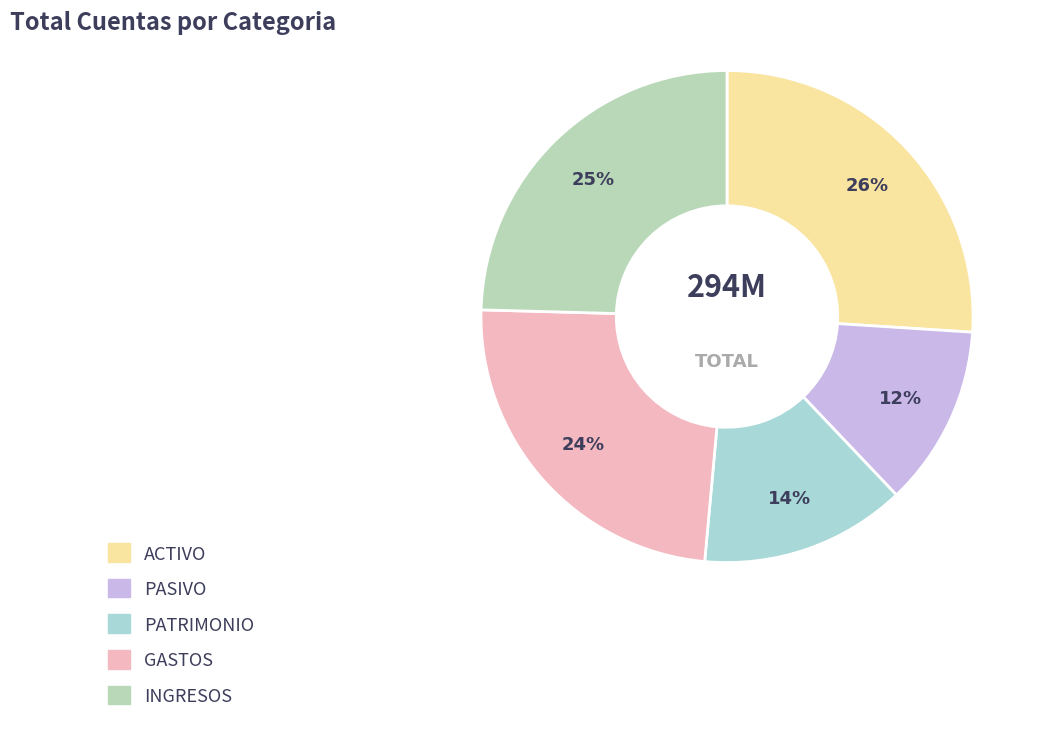

How many slices are in this pie chart?

5